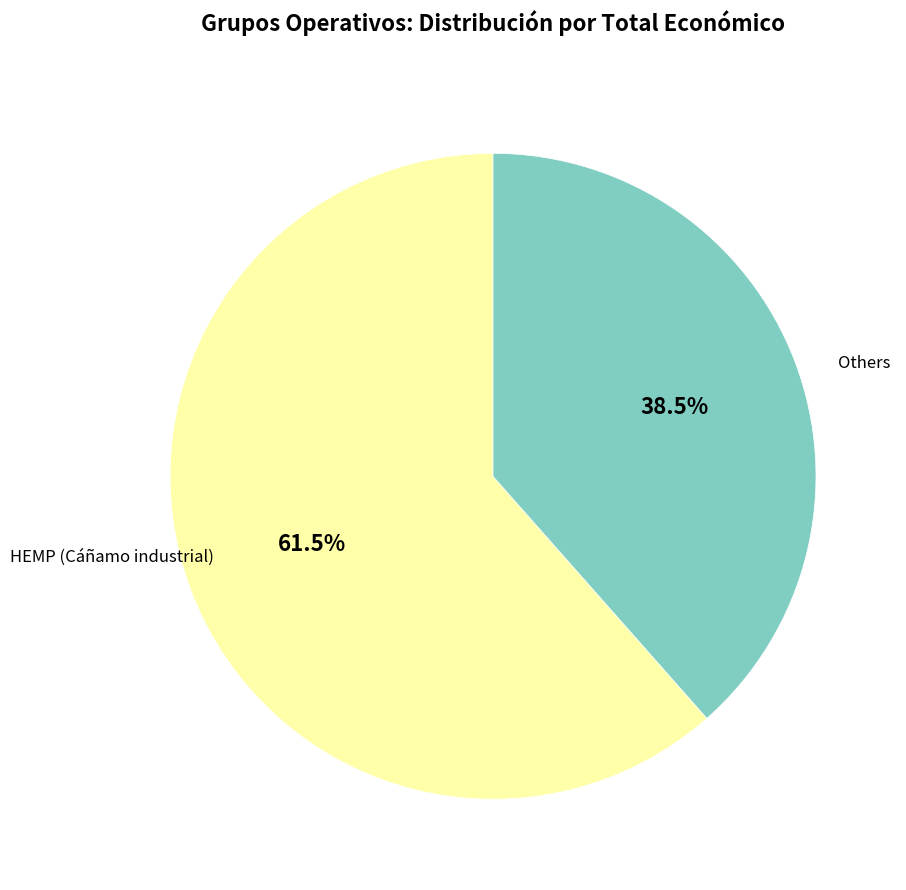

Is there any slice that represents more than half of the pie?

Yes